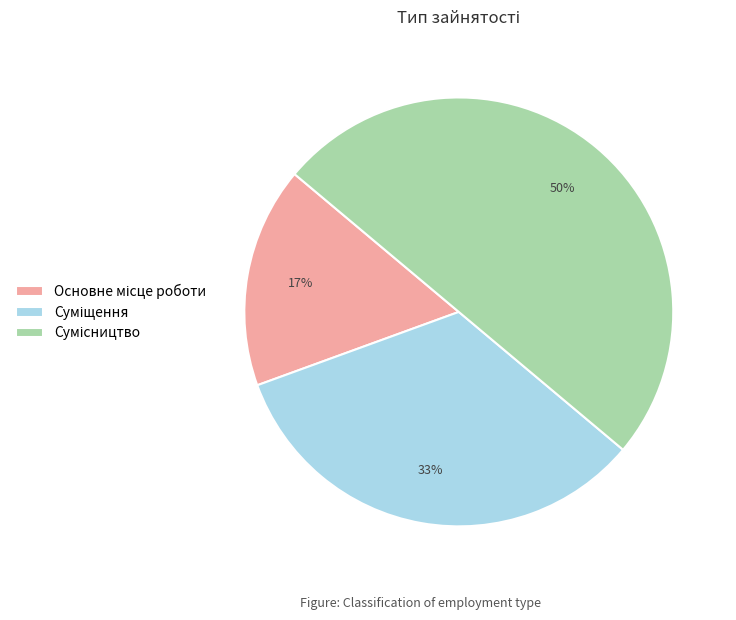

How many segments does this pie chart have?

3